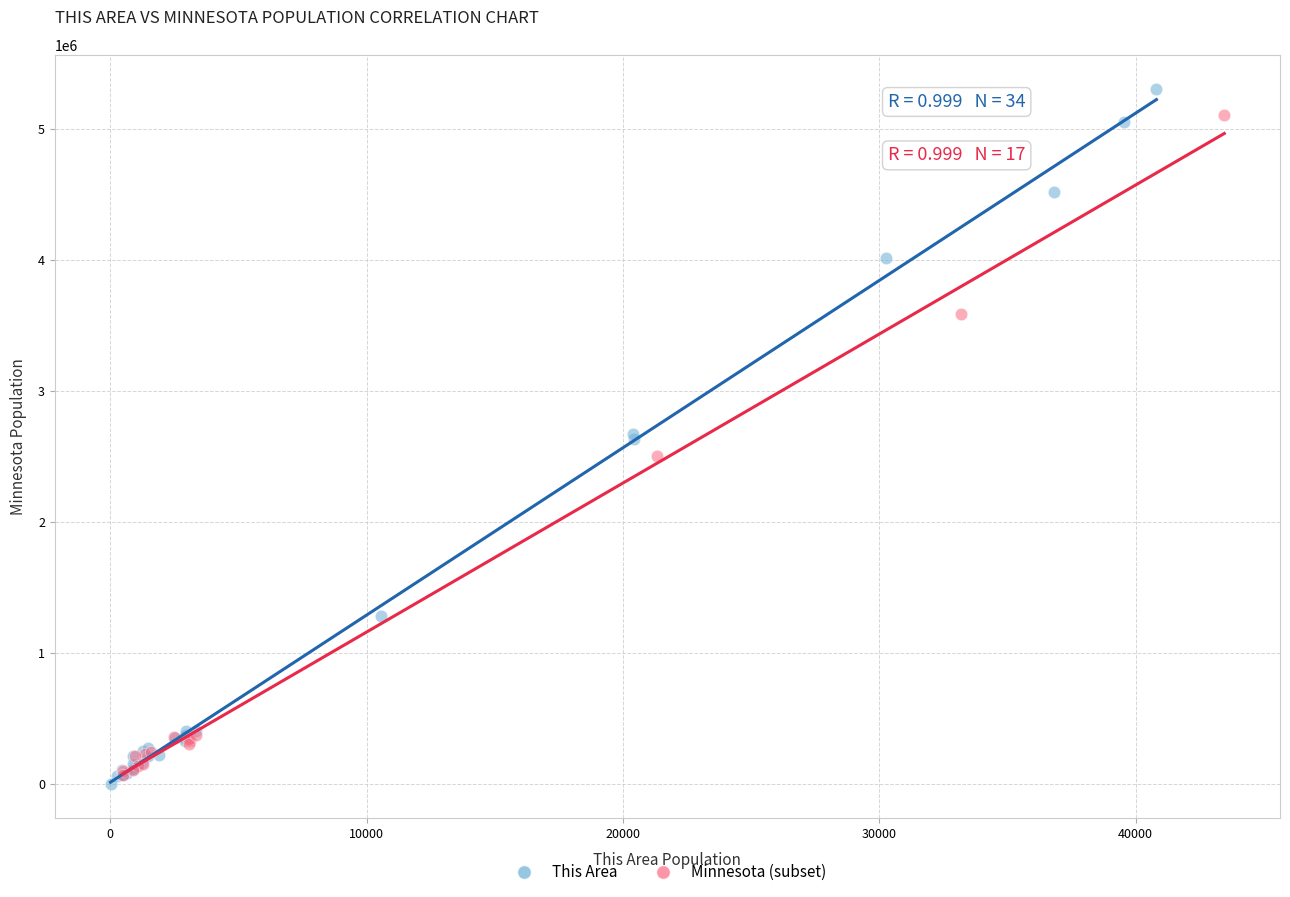

Which series has the largest Y range (max minus min)?

This Area